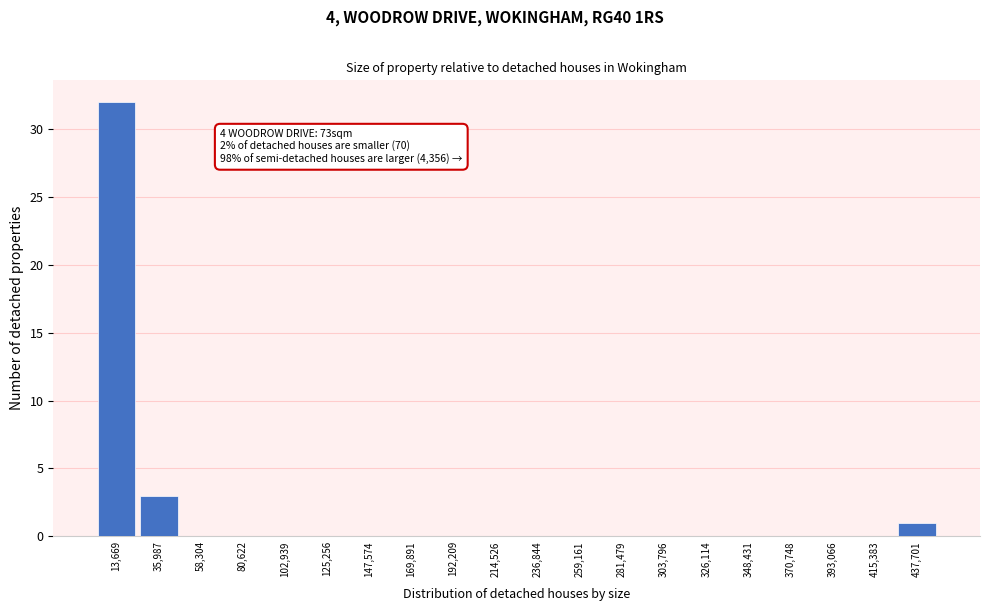

Over which range of the x-axis is the bar tallest?

5000 to 25000